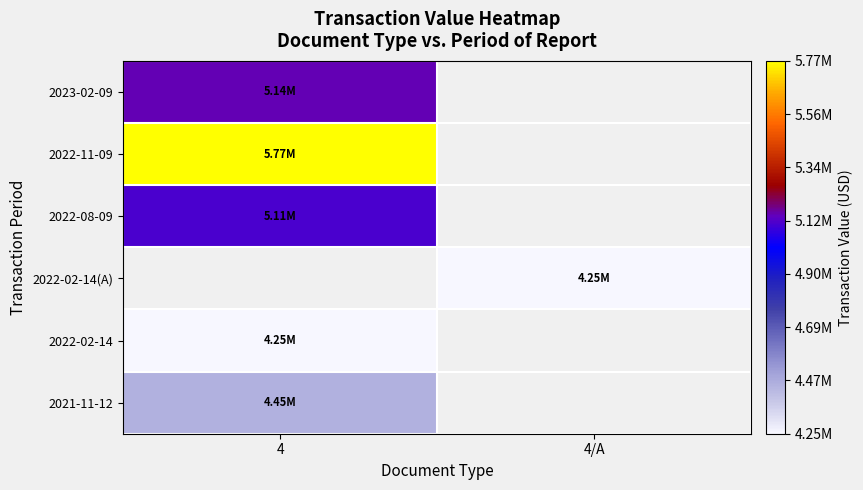

At which label does 2021-11-12 reach its minimum?

4